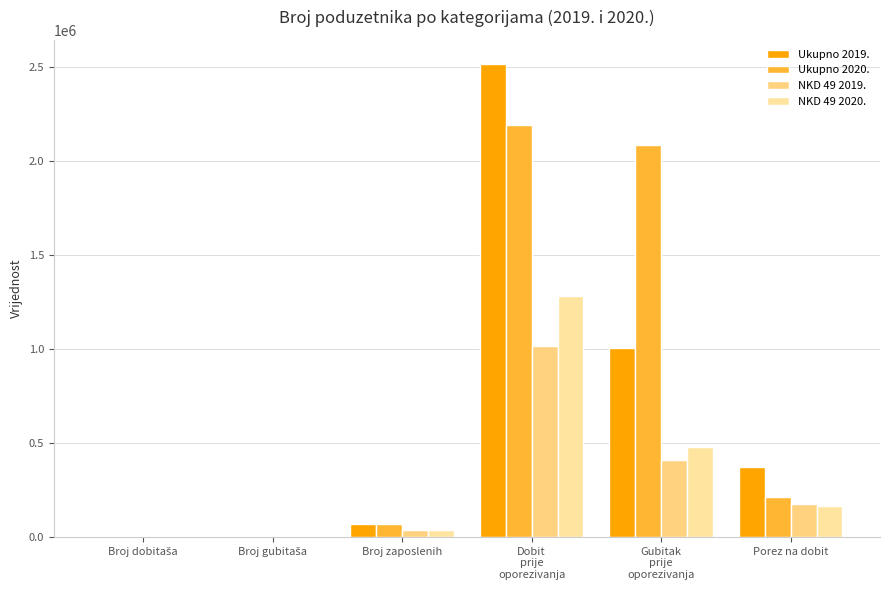

What is the difference between the maximum and second lowest values in the Ukupno 2019. series?

2513354.6